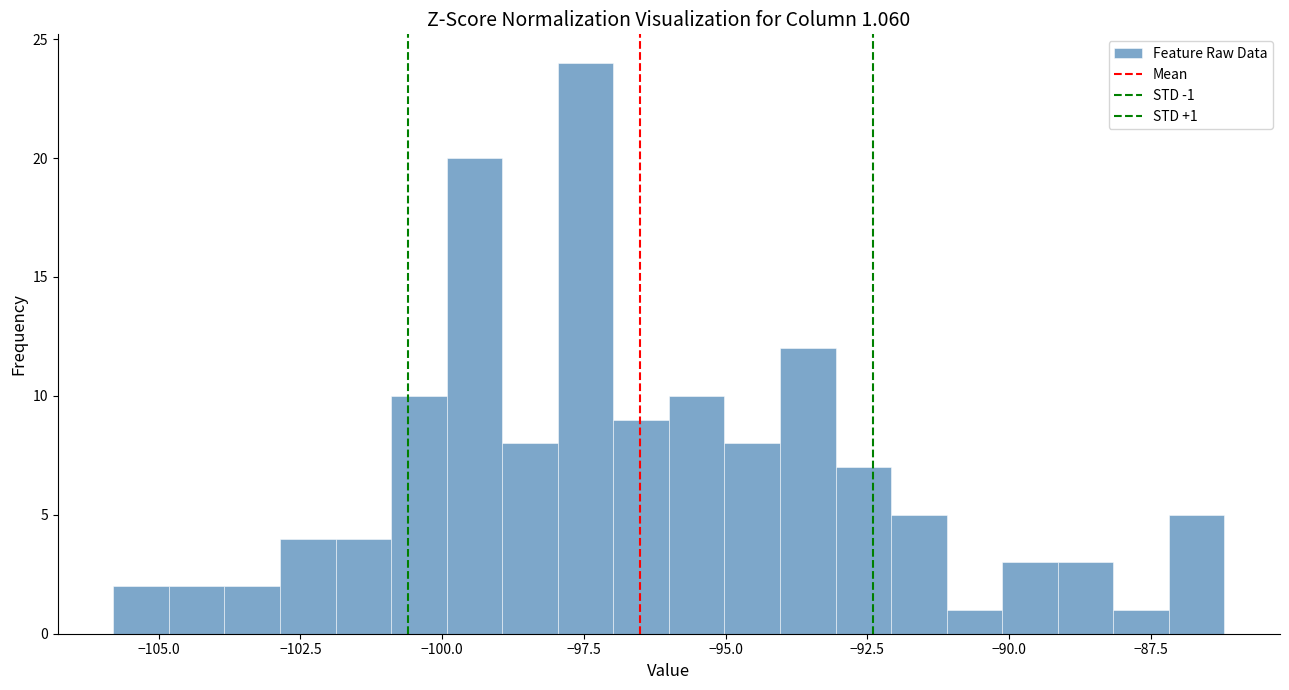

Around what value on the x-axis is the tallest bar? Give the approximate position of its centre, as read against the axis.

-97.5